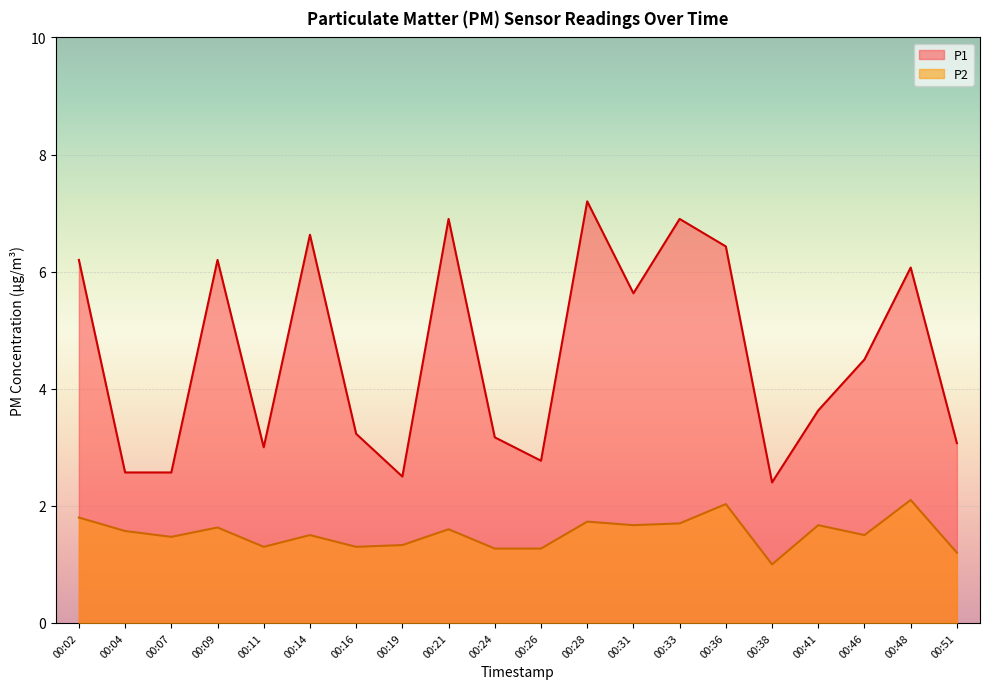

True or false: P2 has more than 2 interior local peaks.

True